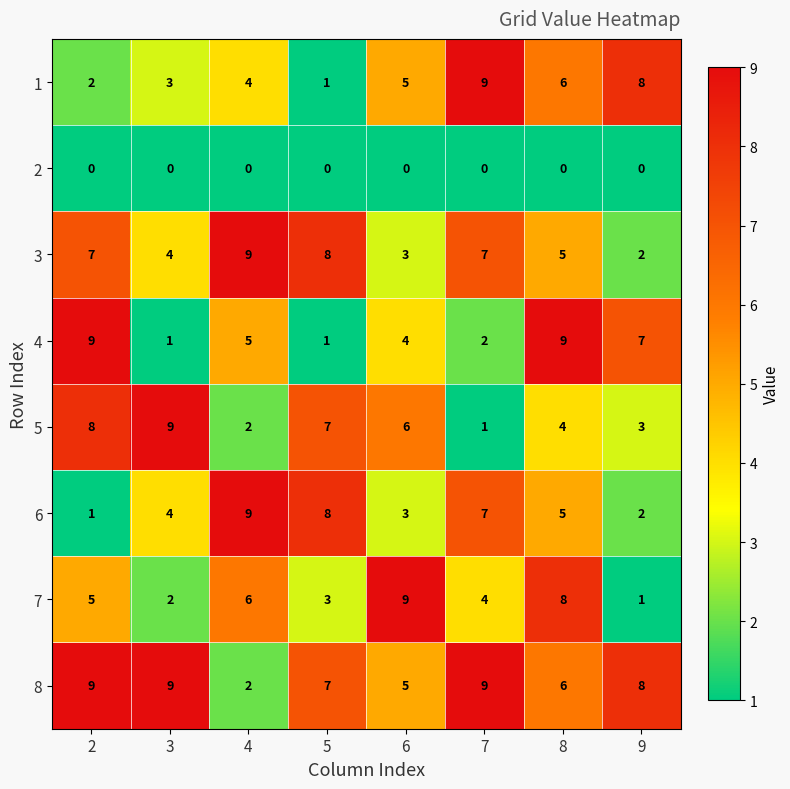

Is it true that 4 equals 4 at 6?

True